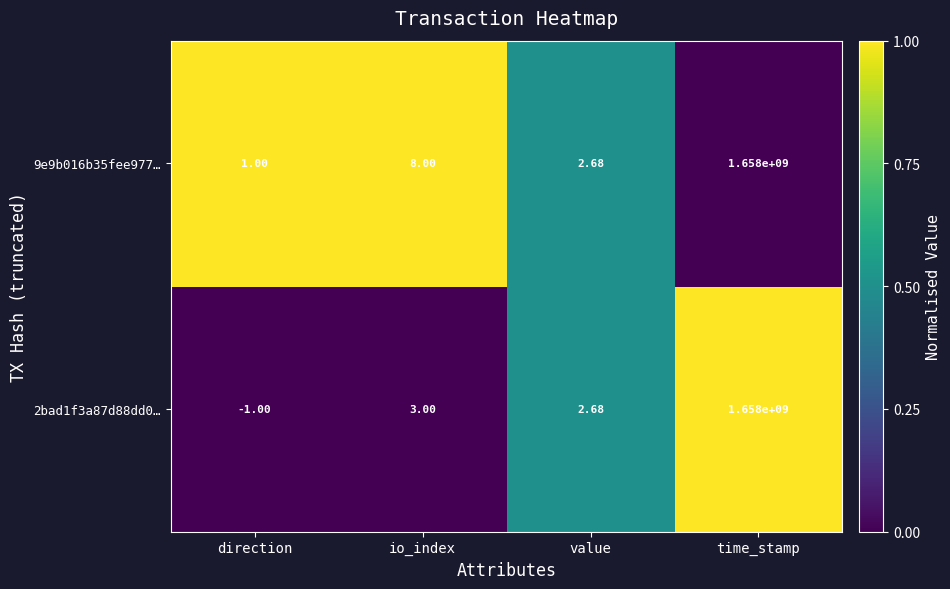

What is the maximum value shown in the chart?

1658000000.0